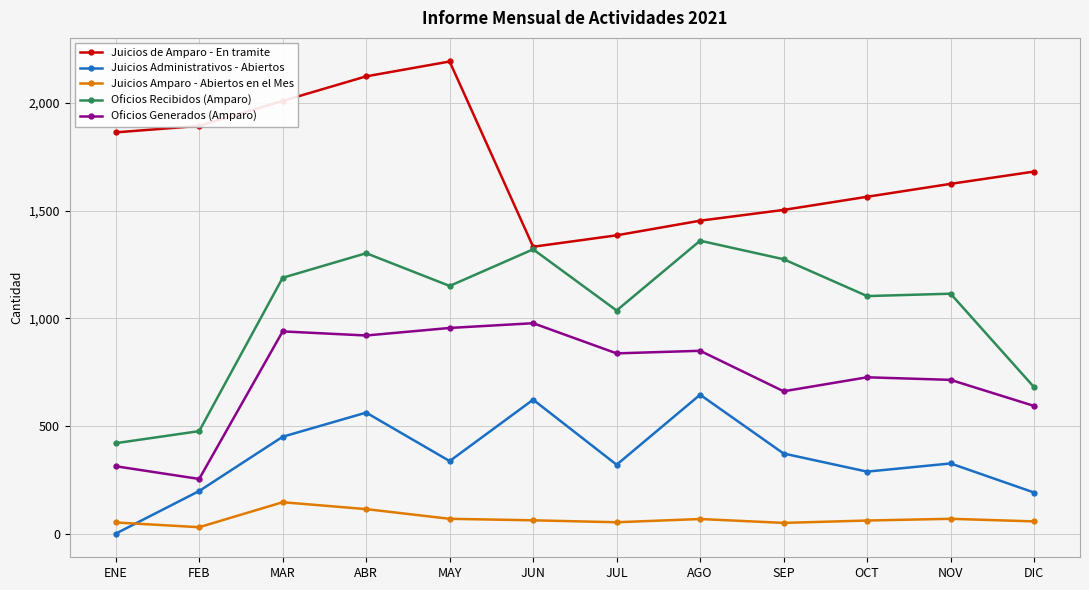

True or false: Juicios de Amparo - En tramite and Oficios Generados (Amparo) cross at least once.

False